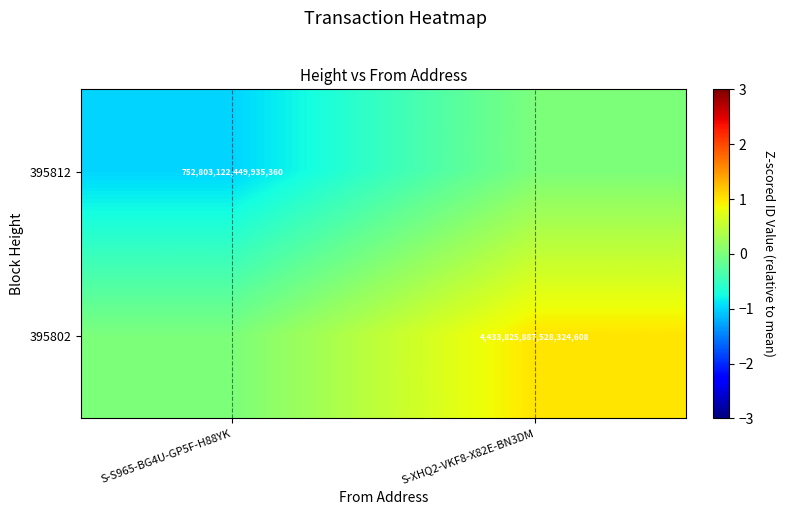

Is the value of 395812 at S-S965-BG4U-GP5F-H88YK greater than the value of 395802 at S-XHQ2-VKF8-X82E-BN3DM?

No